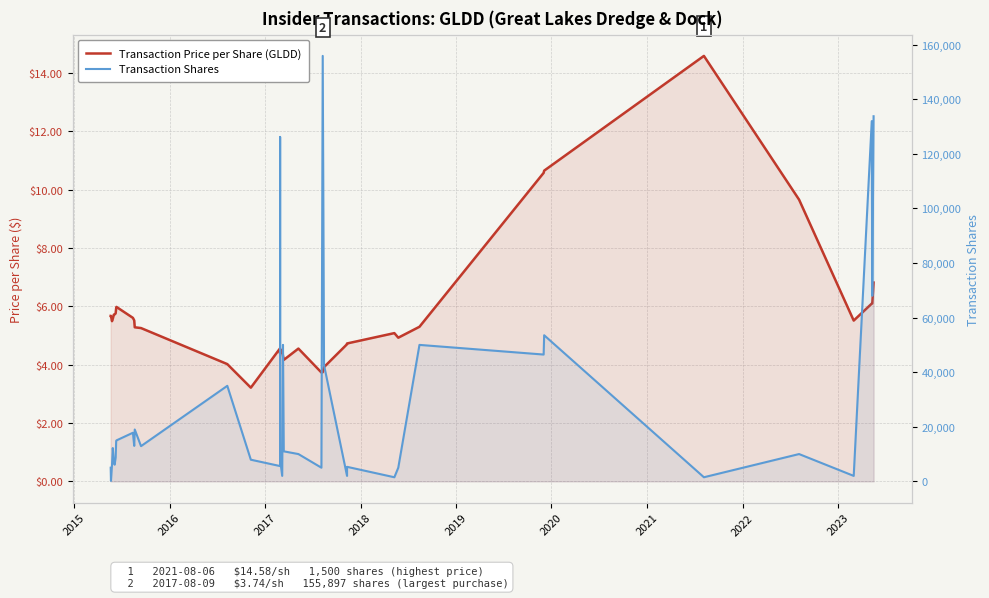

The value of Transaction Shares at 2021 is 14791.0. True or false?

True